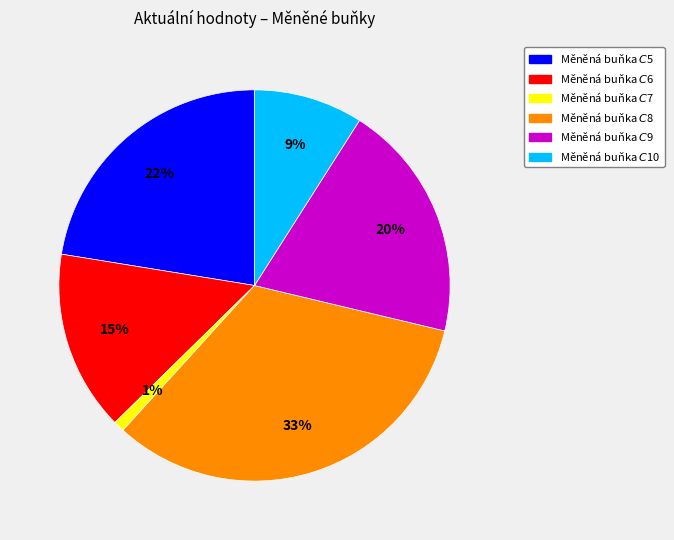

To the nearest percent, what is the average slice percentage?

17%